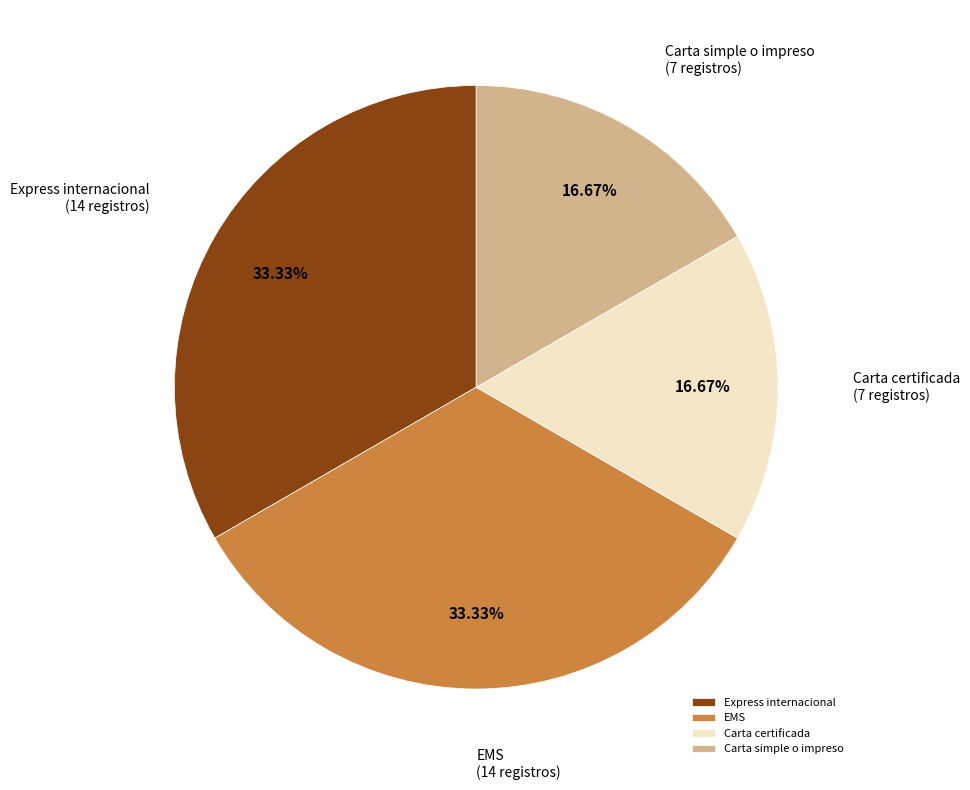

How many segments does this pie chart have?

4